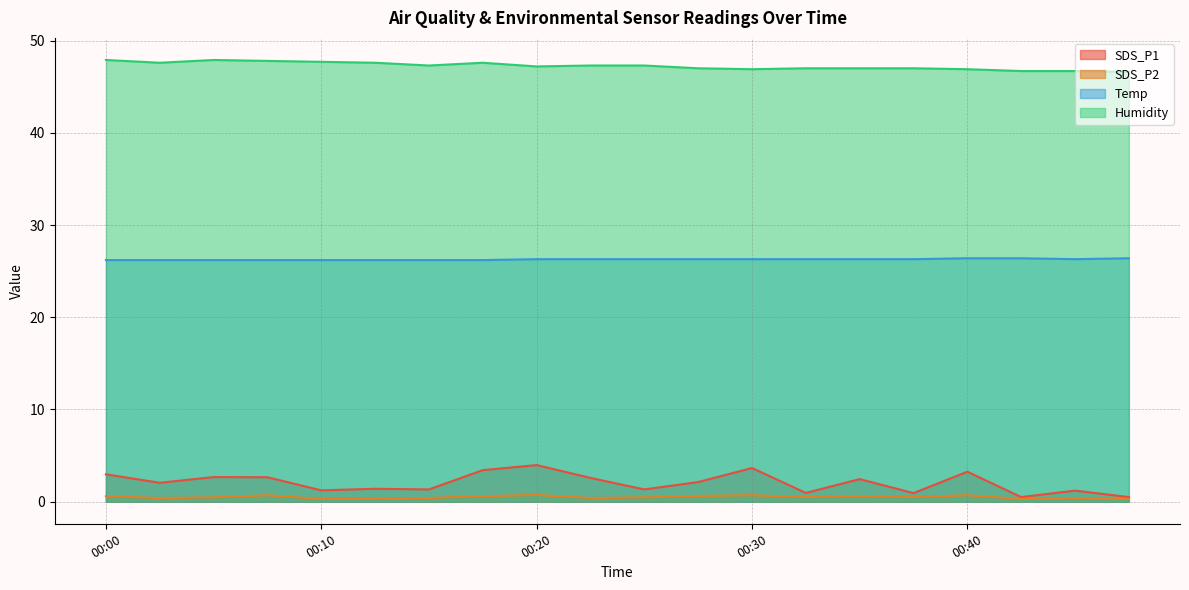

What is the minimum value shown in the chart?

0.3